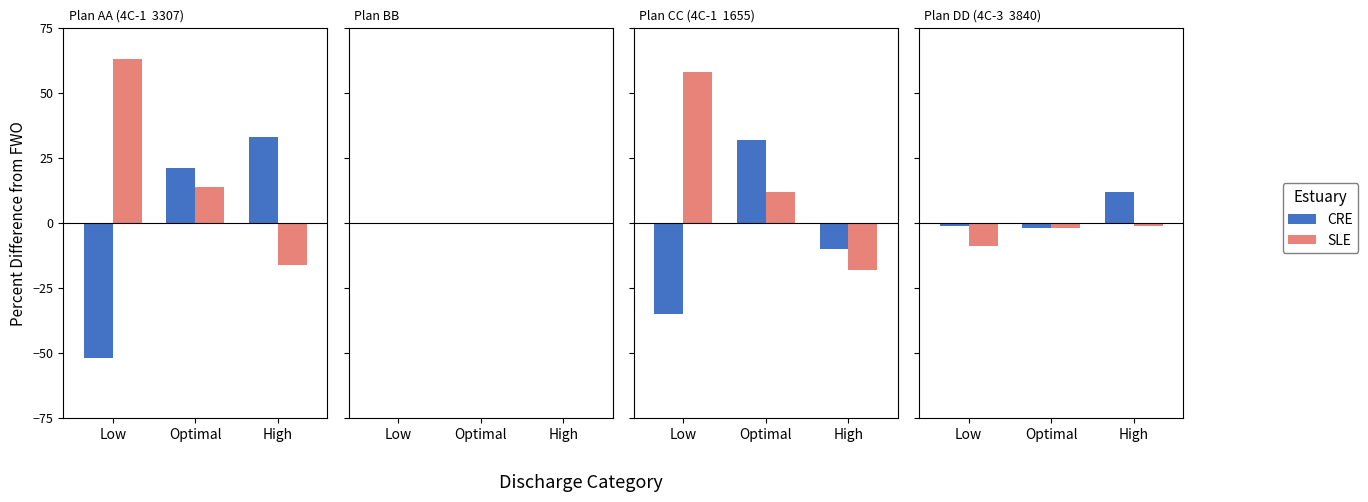

Is the value of CRE at Optimal greater than the value of SLE at High?

No